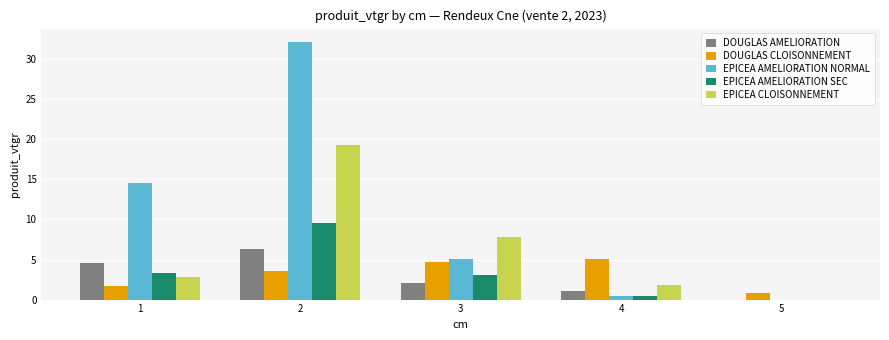

How many distinct data groups are displayed?

5